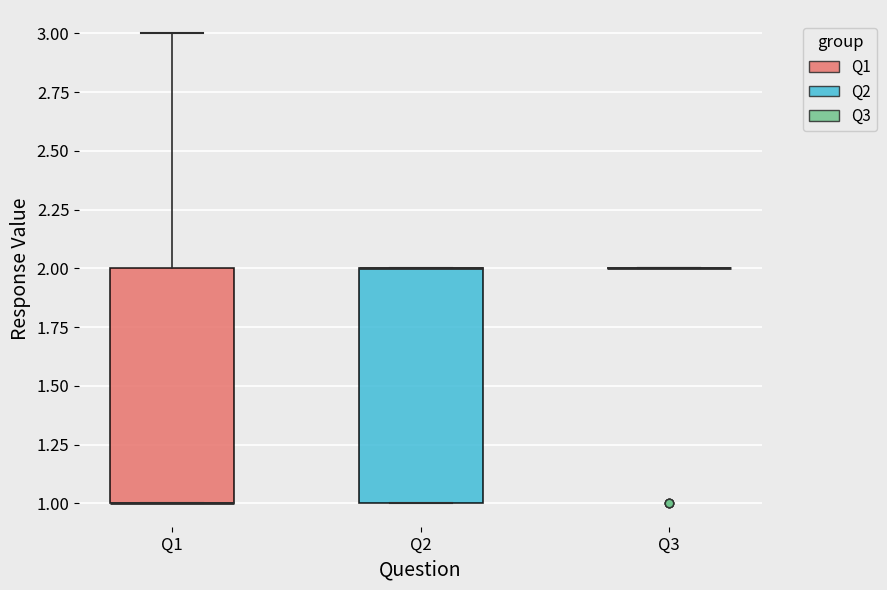

Where is the upper edge of the box for Q2 on the y-axis? The values are not printed on the chart, so give them approximately, as read against the axis.

2